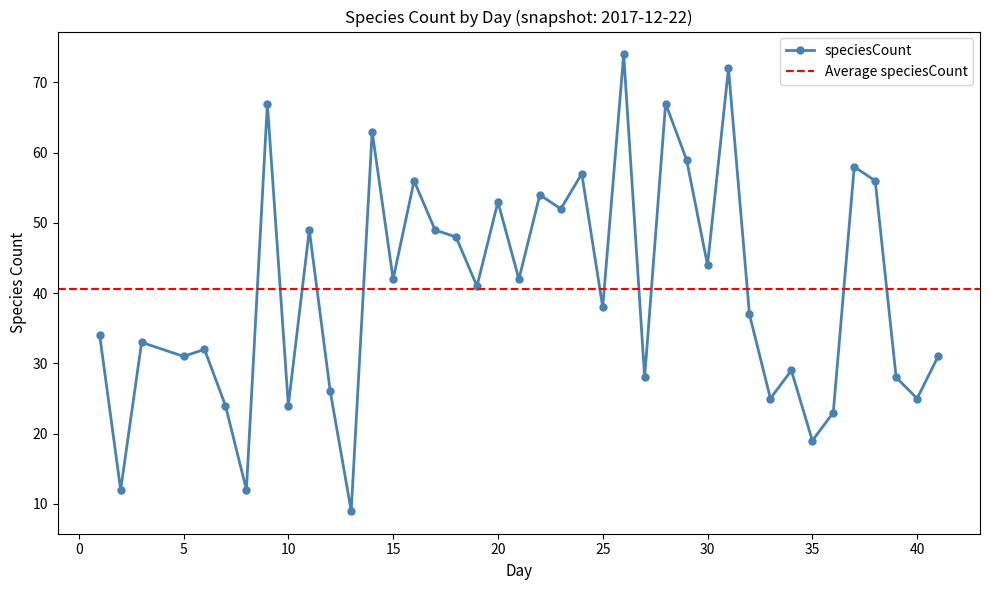

List the labels in order of value, largest first.

26, 31, 9, 28, 14, 29, 37, 24, 16, 38, 22, 20, 23, 11, 17, 18, 30, 15, 21, 19, 25, 32, 1, 3, 6, 5, 41, 34, 27, 39, 12, 33, 40, 7, 10, 36, 35, 2, 8, 13